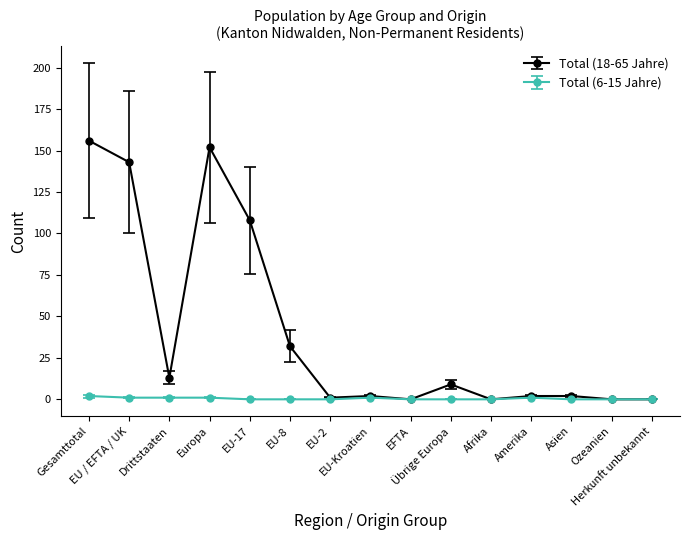

List the series in order of their overall mean, highest first.

Total (18-65 Jahre), Total (6-15 Jahre)